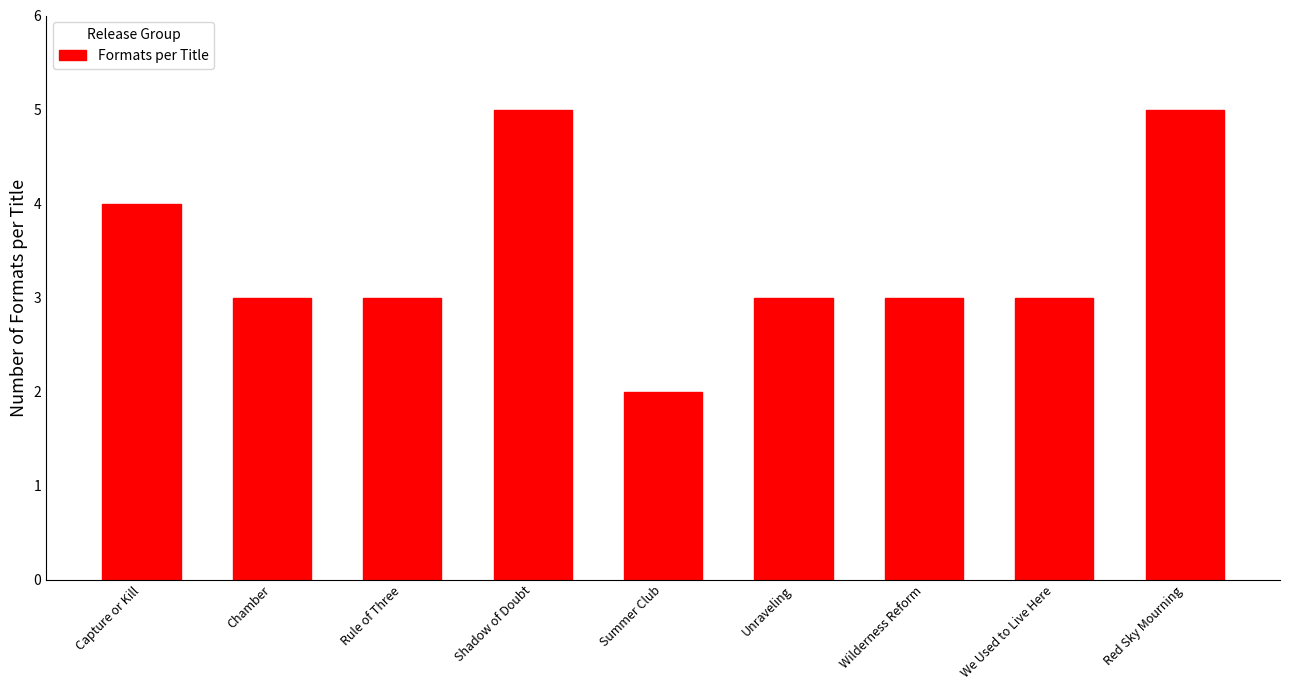

Reading left to right, extract all data points from this chart.

4	3	3	5	2	3	3	3	5